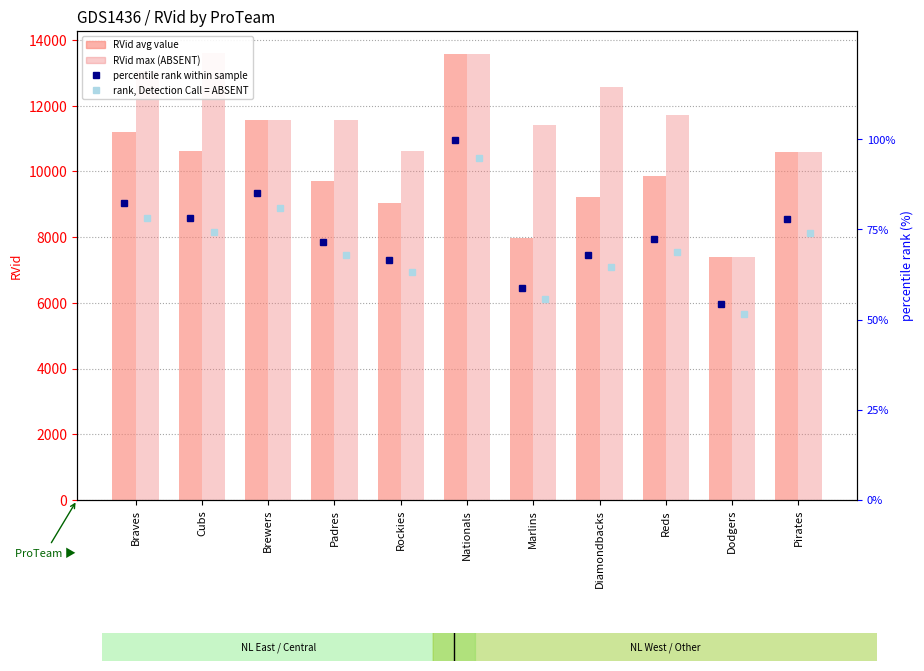

What position from the right is Marlins?

5